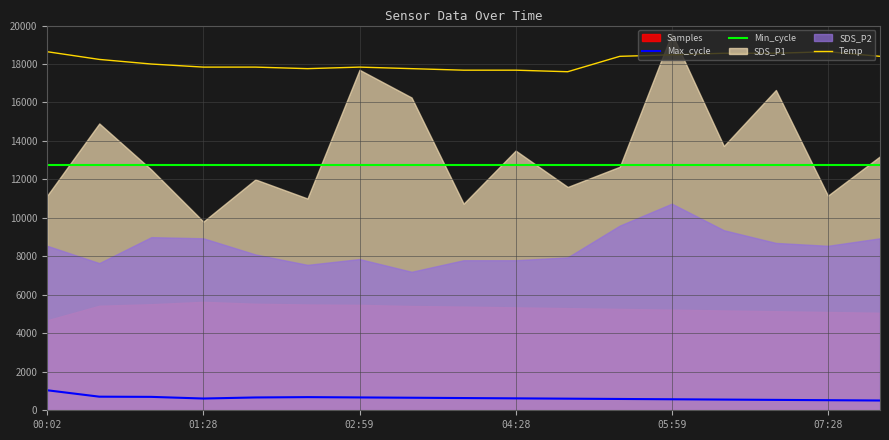

The value of Min_cycle at 02:59 is 21559.7. True or false?

False